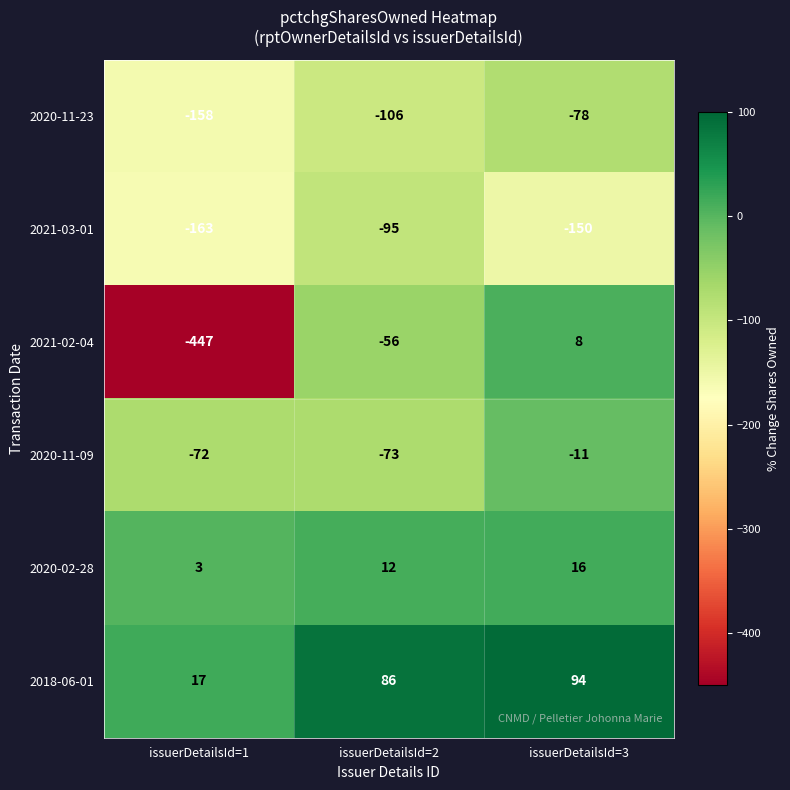

At which category does the chart reach its minimum across all series?

issuerDetailsId=1